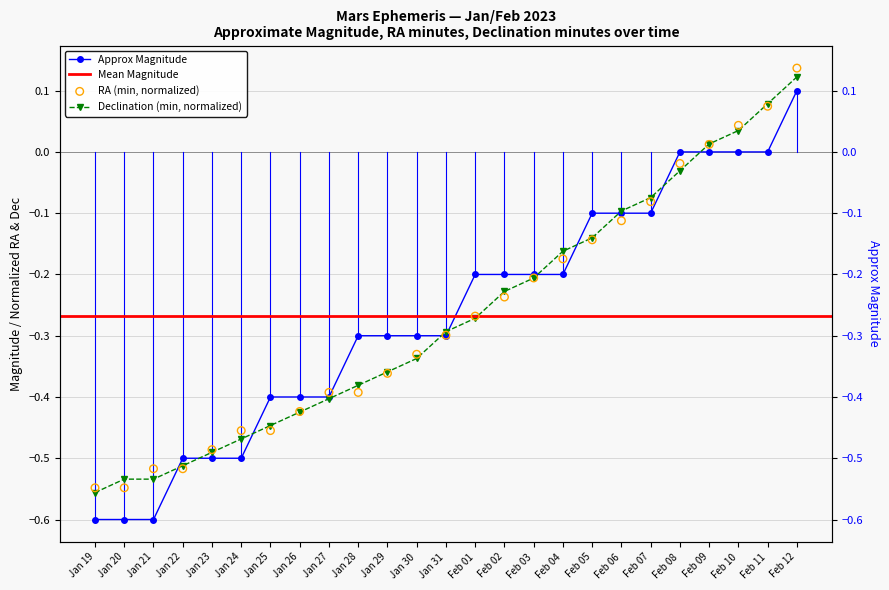

Is the value of Approx Mag. at Jan 23 greater than the value of RA min at Feb 12?

No